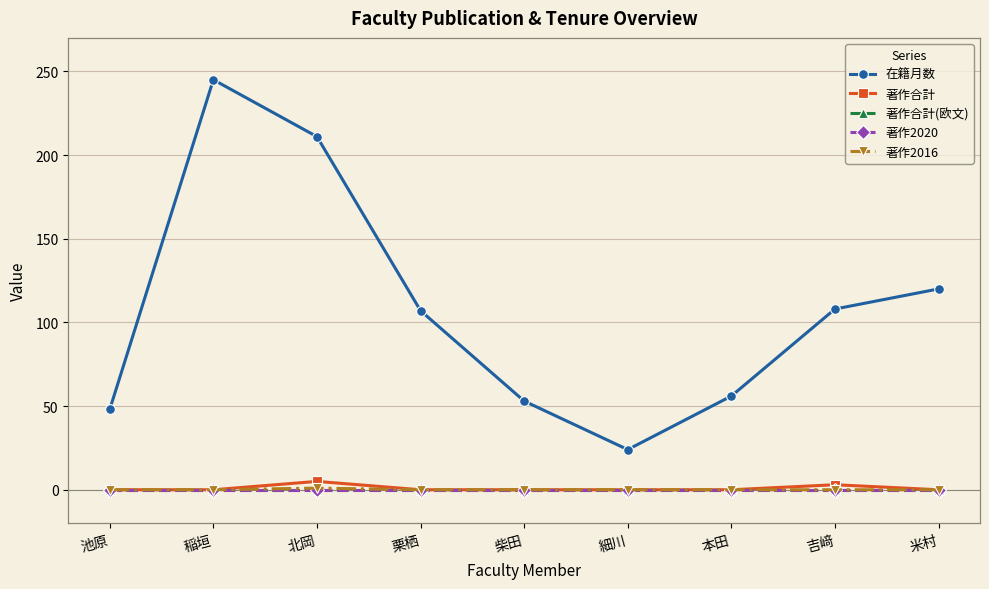

Is this an area chart (filled region under the line)?

No